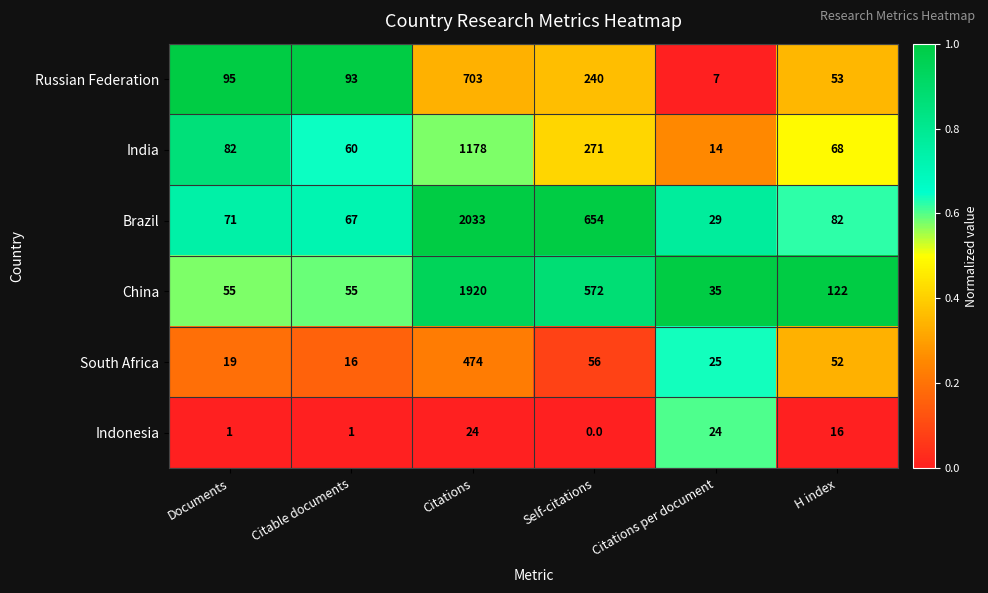

The Indonesia series shows 24 at Citations per document. True or false?

True